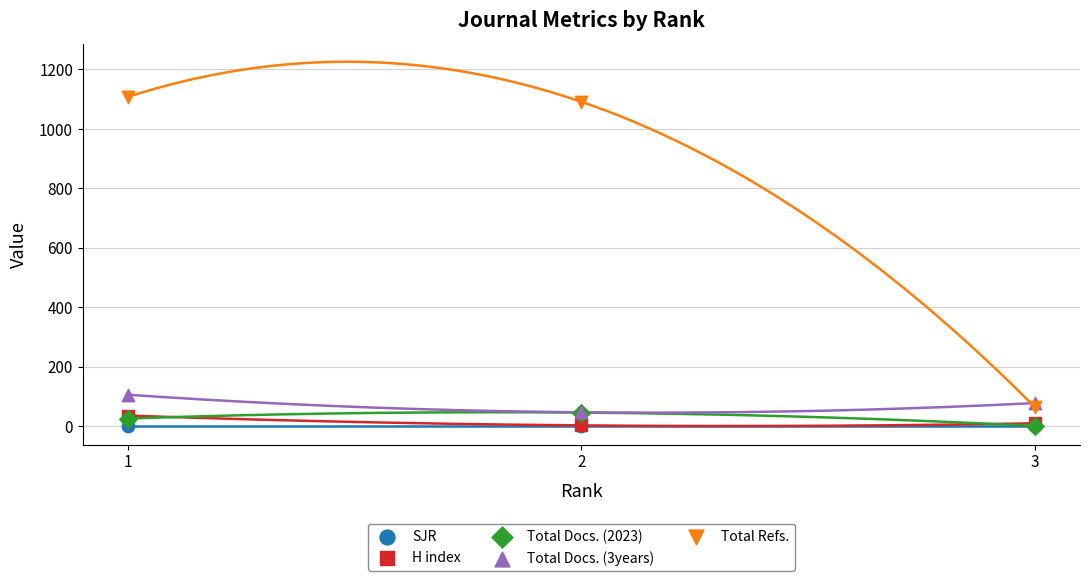

What are all the series names shown in the legend?

SJR, H index, Total Docs. (2023), Total Docs. (3years), Total Refs.